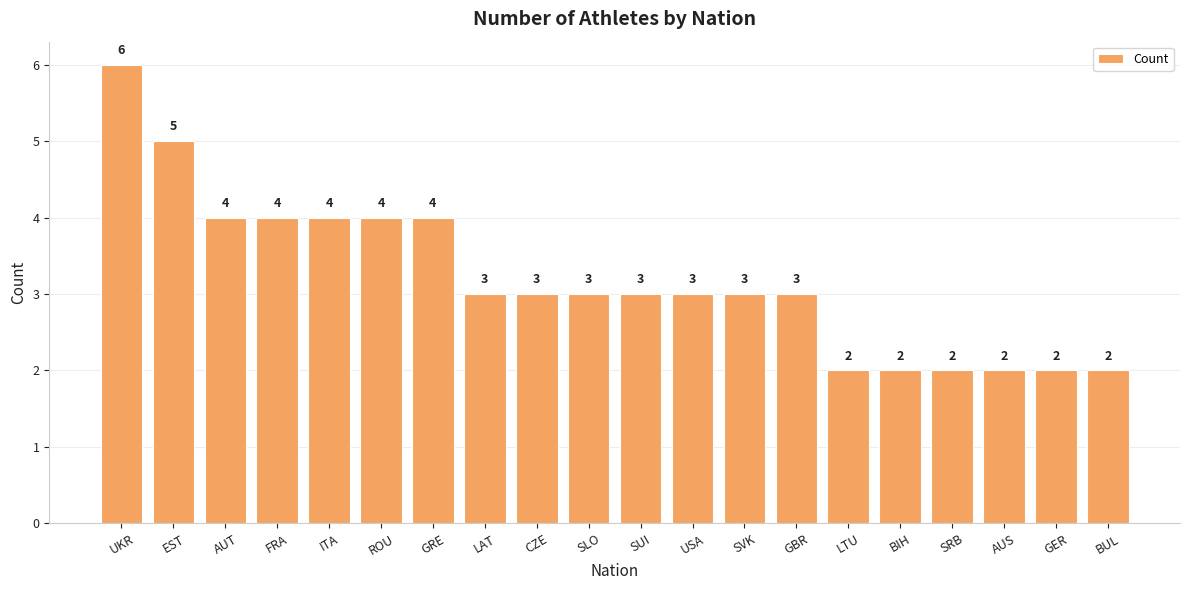

What is the change in value from EST to BIH?

-3